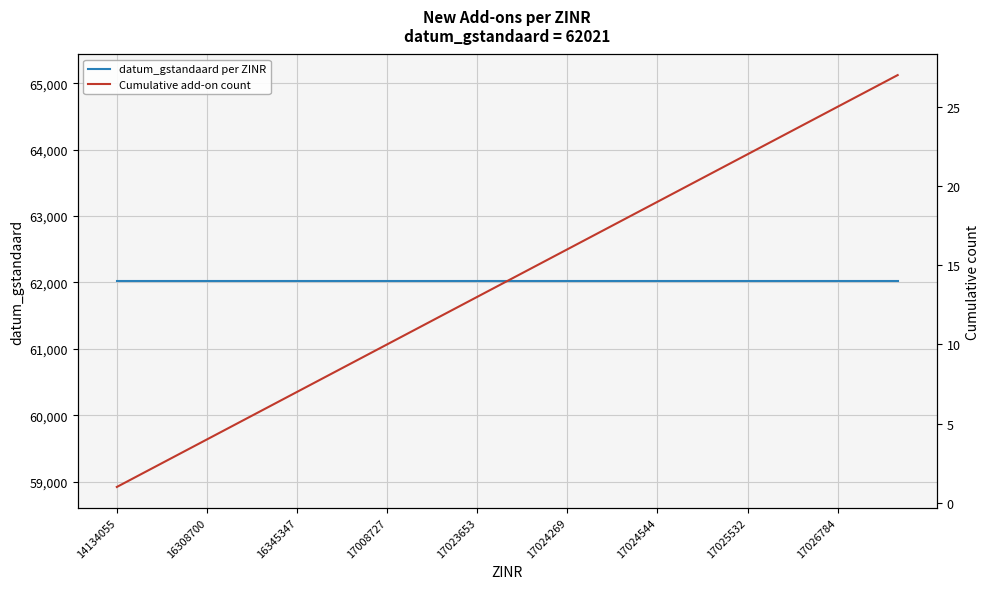

How many values in the Cumulative add-on count series are below 14?

13